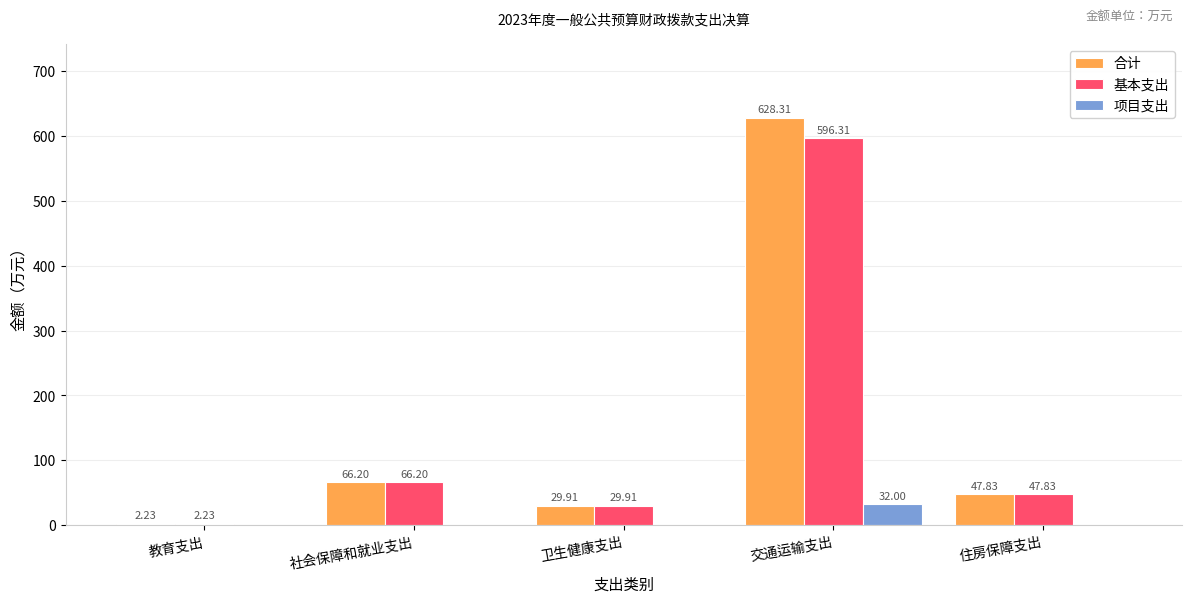

At which category is the sum across all series the highest?

交通运输支出